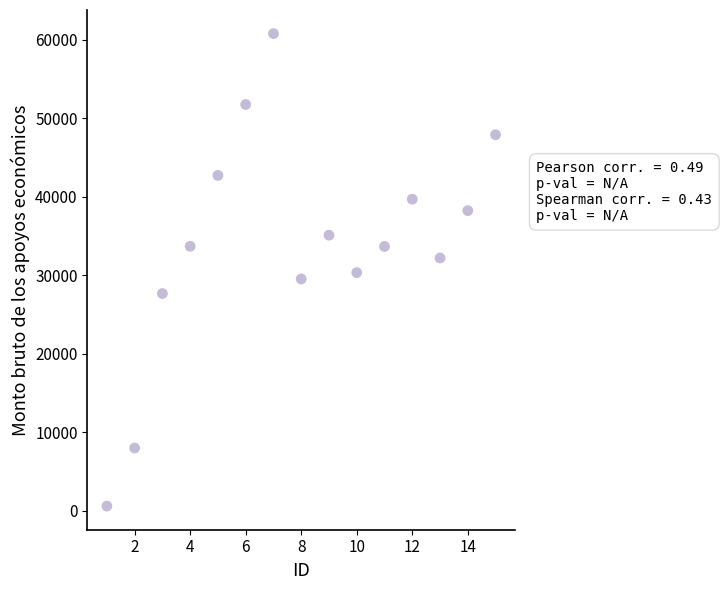

What is the range of X values (max minus min)?

14.0